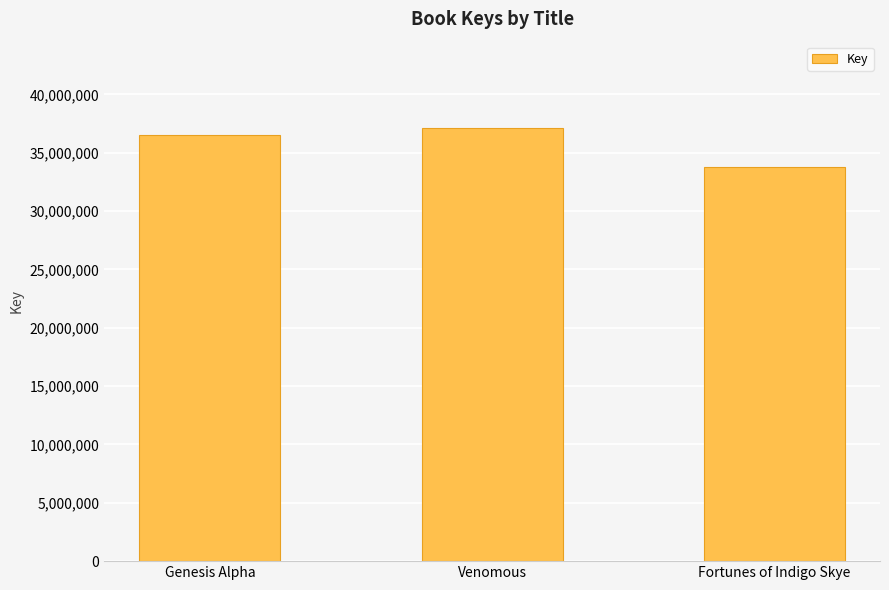

Reading left to right, what are all the values shown in this chart?

Genesis Alpha=36553568	Venomous=37095067	Fortunes of Indigo Skye=33807240